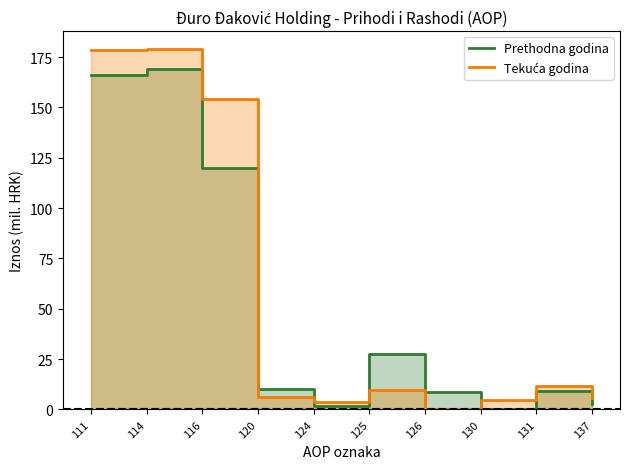

Which has a higher value, 131 or 111?

111